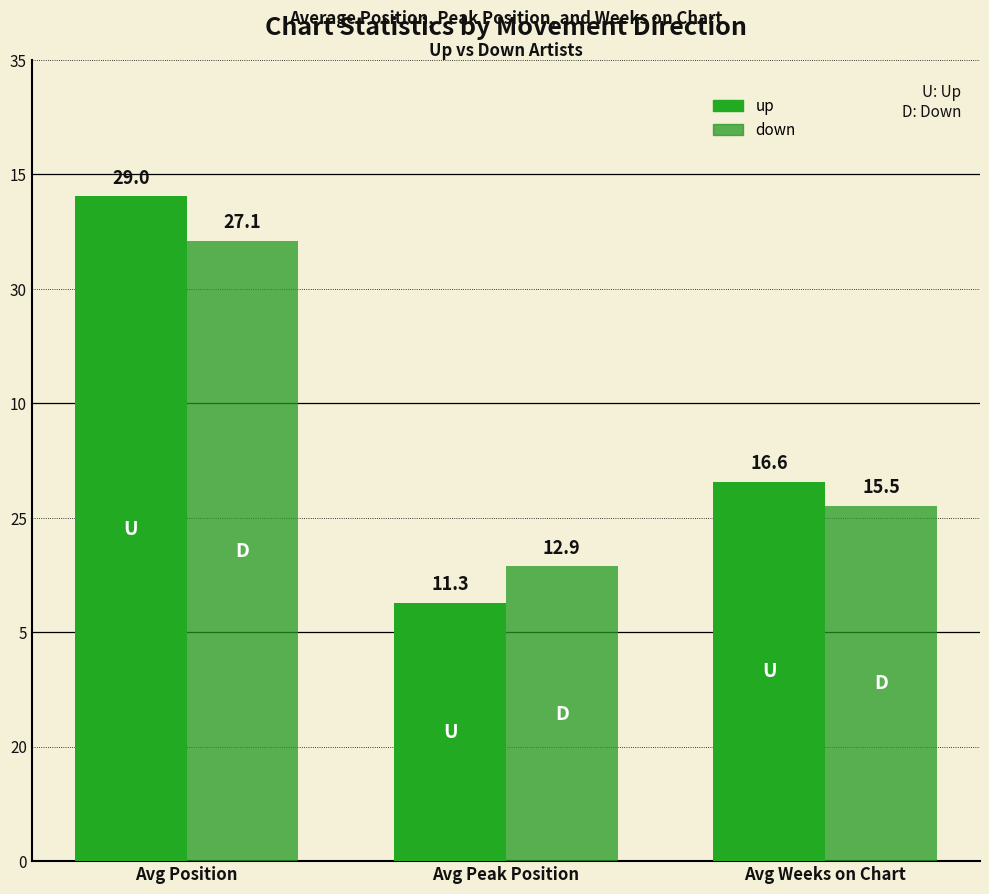

What is the average value of the down series?

18.5